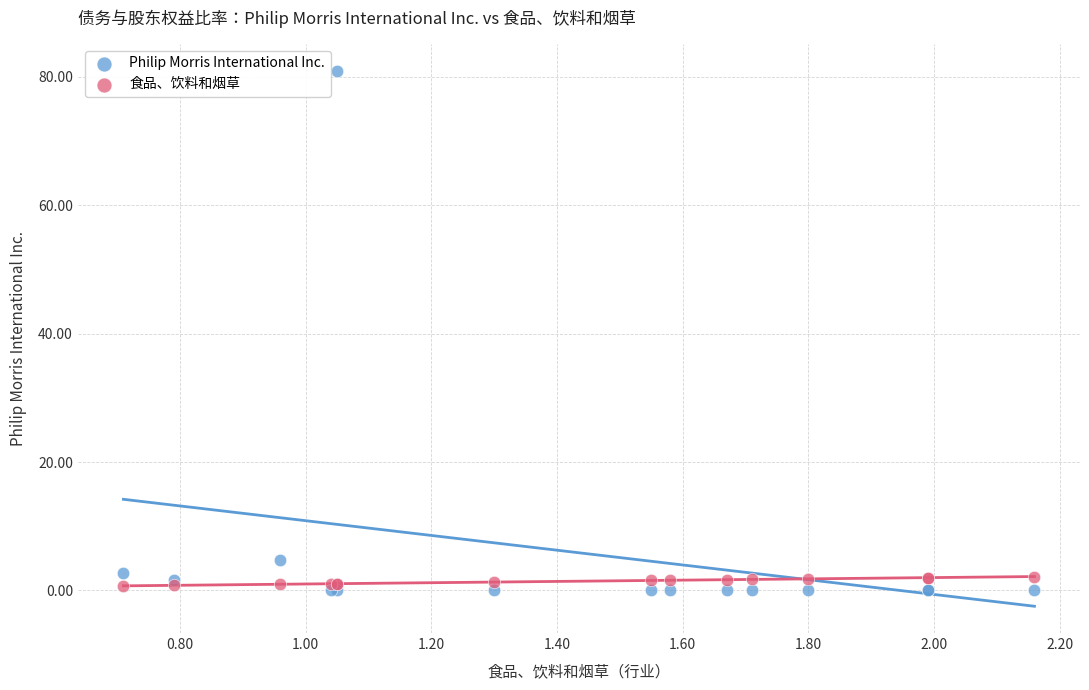

What is the X range (max minus min) for the scatter plot?

1.5